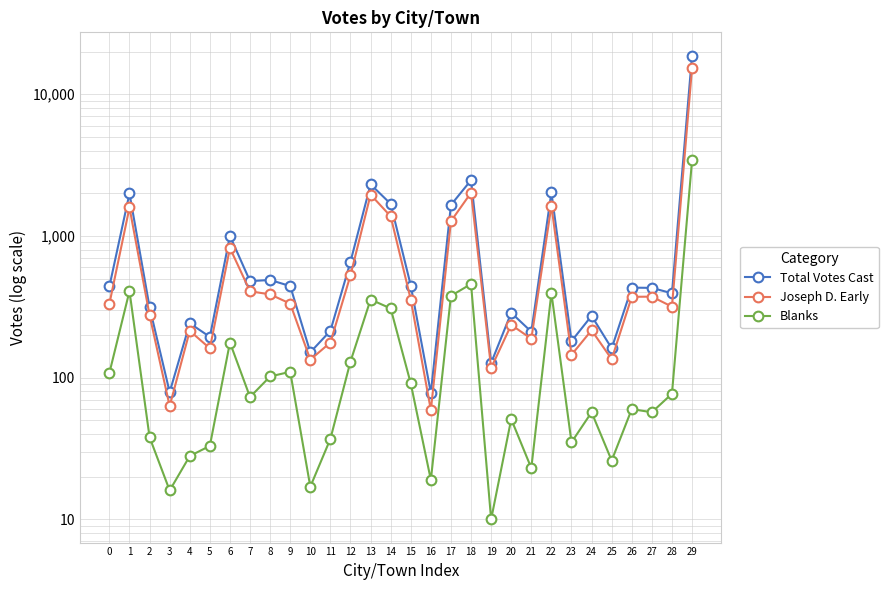

Reading left to right, list all the values displayed in this chart.

Total Votes Cast: 440	1996	314	79	242	194	1000	480	489	443	151	214	658	2313	1684	447	78	1655	2475	127	287	211	2030	181	273	161	432	430	394	18755
Joseph D. Early: 332	1588	276	63	214	161	822	407	387	333	134	177	528	1957	1376	356	59	1271	2017	117	236	188	1633	145	216	135	372	373	317	15325
Blanks: 108	408	38	16	28	33	177	73	102	110	17	37	130	356	308	91	19	378	458	10	51	23	396	35	57	26	60	57	77	3421